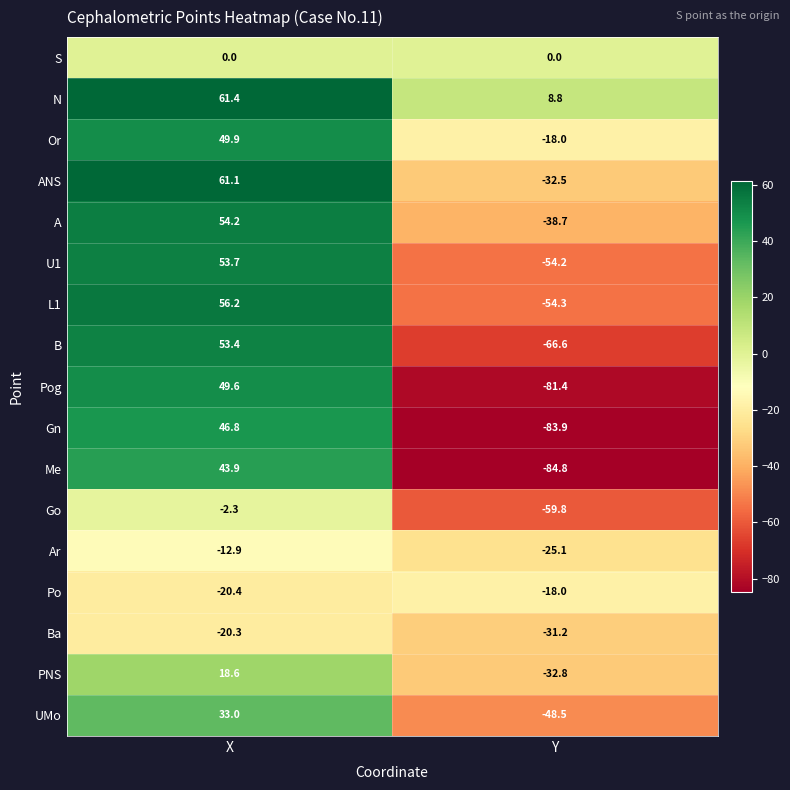

True or false: ANS has a value of 61.1 at X.

True